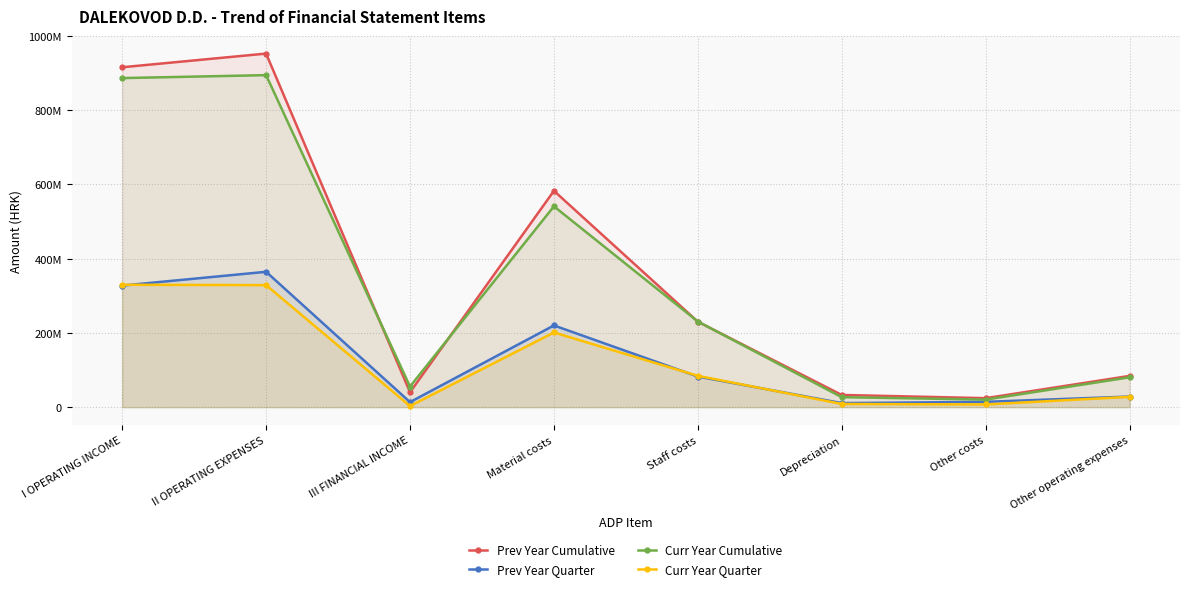

Reading left to right, extract all data points from this chart.

Prev Year Cumulative: I OPERATING INCOME=915784067.4	II OPERATING EXPENSES=952608463.5	III FINANCIAL INCOME=40143575.9	Material costs=582817955.5	Staff costs=230289021.5	Depreciation=32918698.4	Other costs=24240450.0	Other operating expenses=84253384.2
Prev Year Quarter: I OPERATING INCOME=327548323.4	II OPERATING EXPENSES=364714164.5	III FINANCIAL INCOME=13556844.9	Material costs=220157709.5	Staff costs=82452702.5	Depreciation=10982338.4	Other costs=14360481.0	Other operating expenses=28629077.2
Curr Year Cumulative: I OPERATING INCOME=886601026.3	II OPERATING EXPENSES=894571732.8	III FINANCIAL INCOME=55569102.2	Material costs=541093493.6	Staff costs=230695672.1	Depreciation=26941345.4	Other costs=20411881.0	Other operating expenses=80501306.5
Curr Year Quarter: I OPERATING INCOME=329814704.3	II OPERATING EXPENSES=328817550.8	III FINANCIAL INCOME=3004595.2	Material costs=201274026.6	Staff costs=84446831.1	Depreciation=8620876.4	Other costs=7293585.0	Other operating expenses=27886676.5